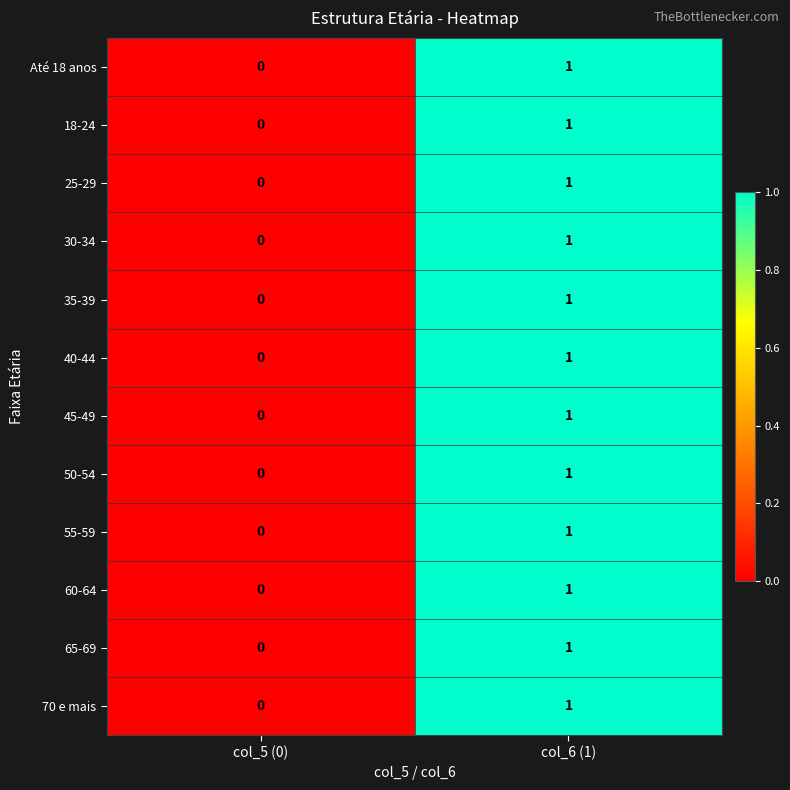

At which category is the sum across all series the highest?

col_6 (1)